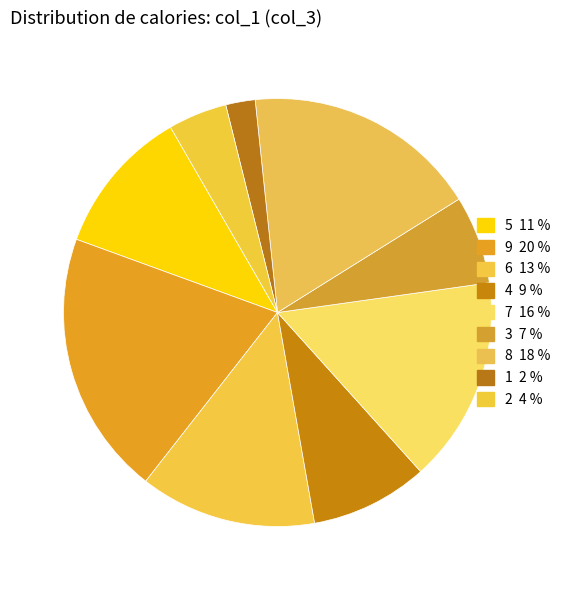

Is it true that 8 is 18% of the pie?

True